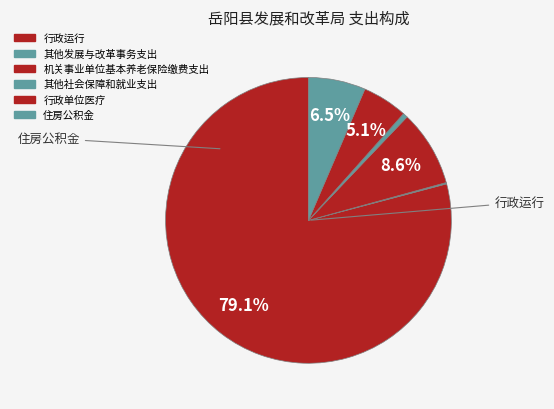

Which category has the biggest portion of the pie?

行政运行